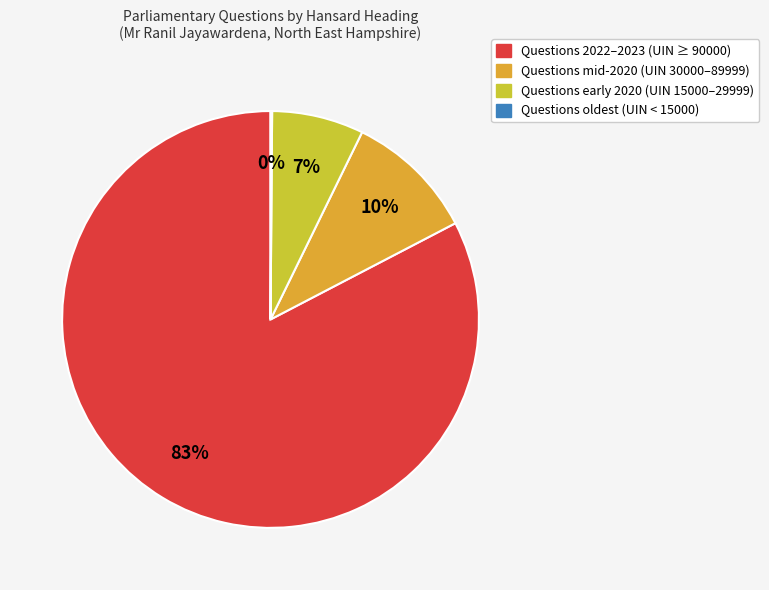

To the nearest percent, what is the average slice percentage?

25%